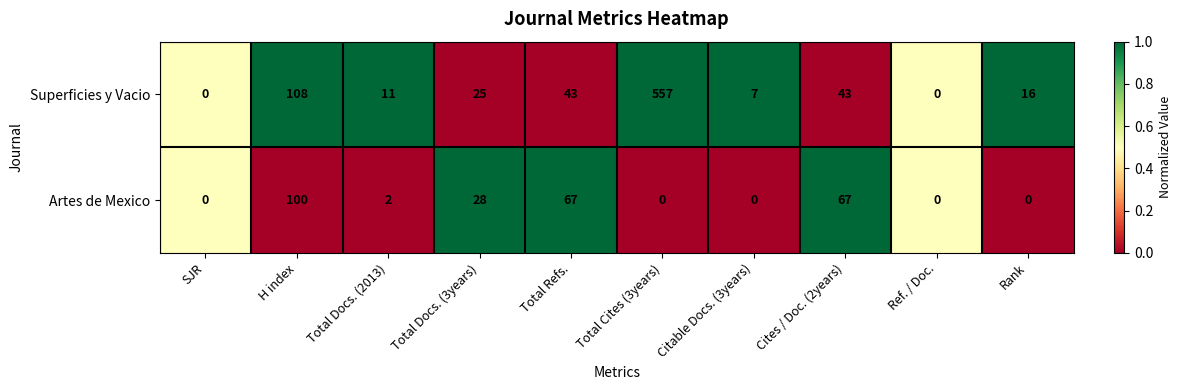

Which series has the widest spread of values?

Superficies y Vacio